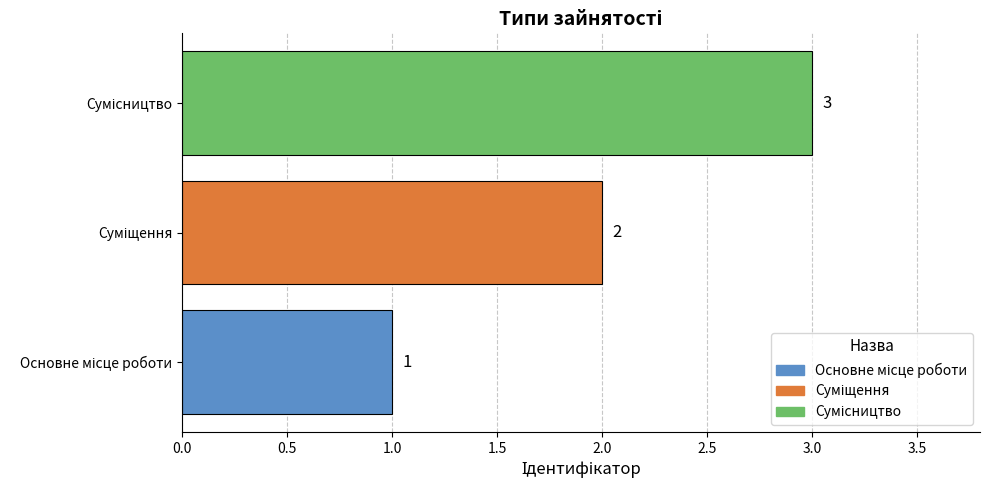

What is the smallest value displayed?

1